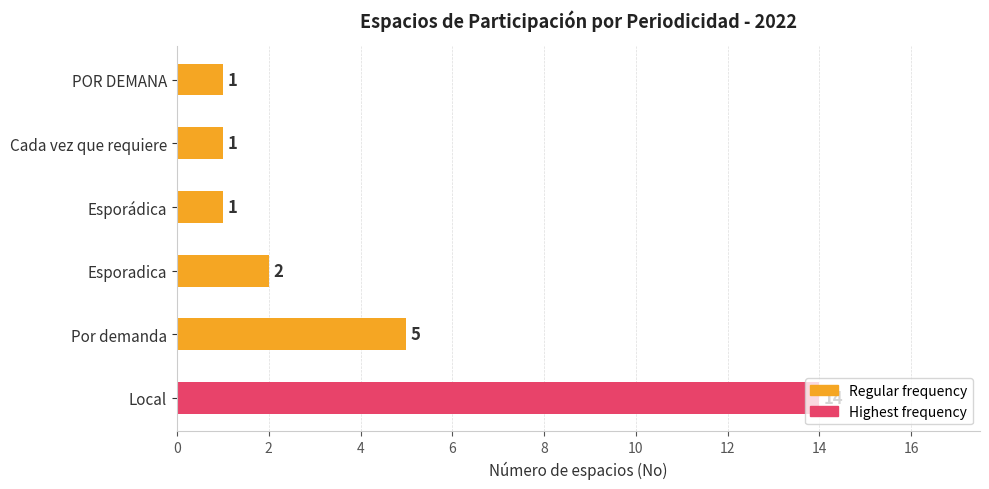

What is the greatest value displayed?

14